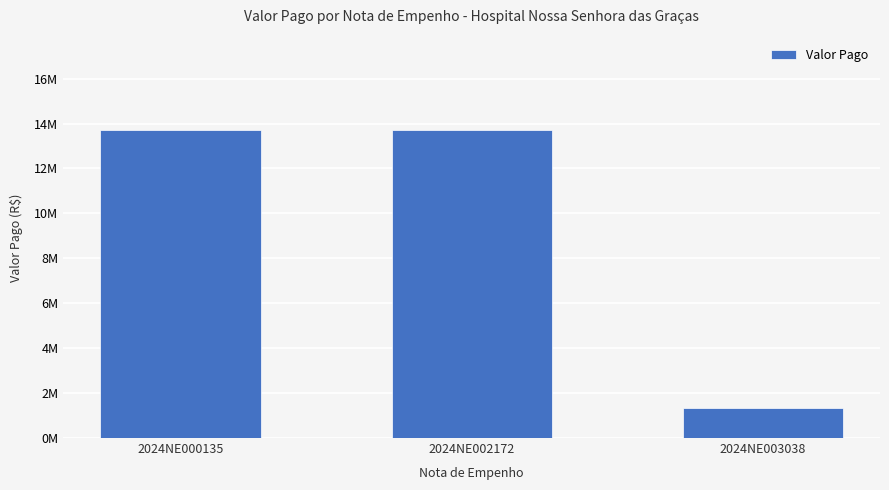

Where does the data first go above 13709827?

2024NE000135